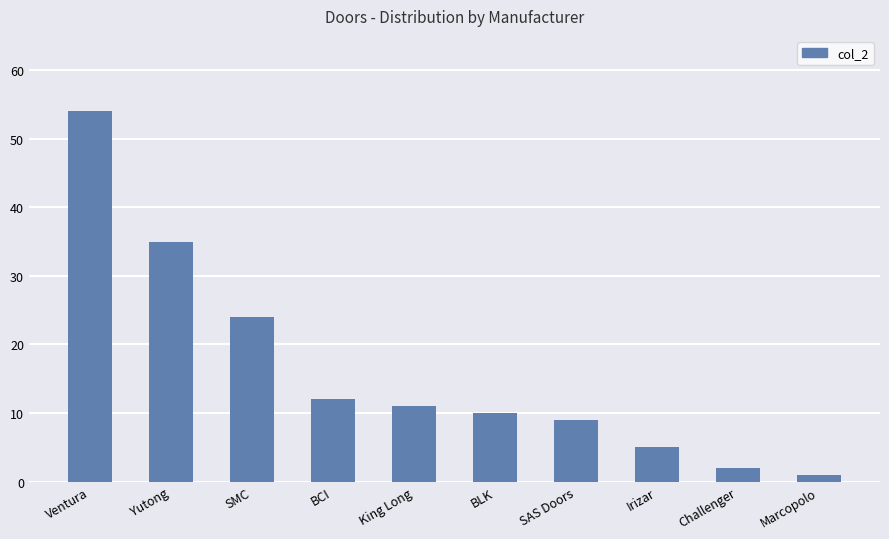

At which category does the chart reach its minimum across all series?

Marcopolo